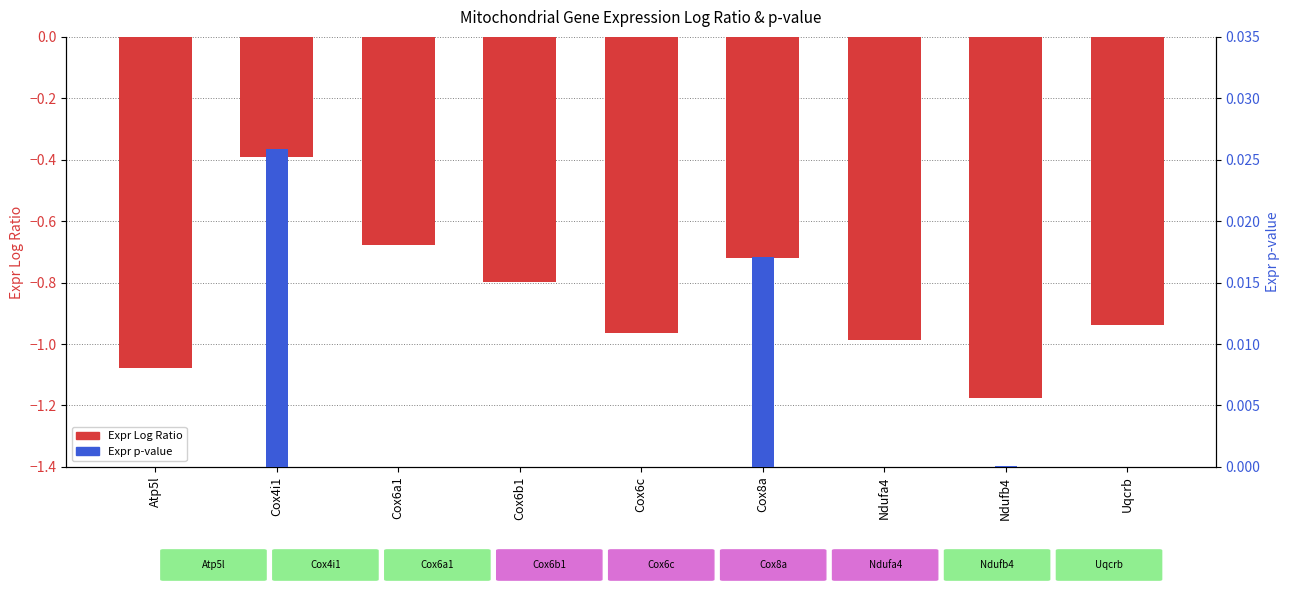

Count the number of data series in this chart.

2